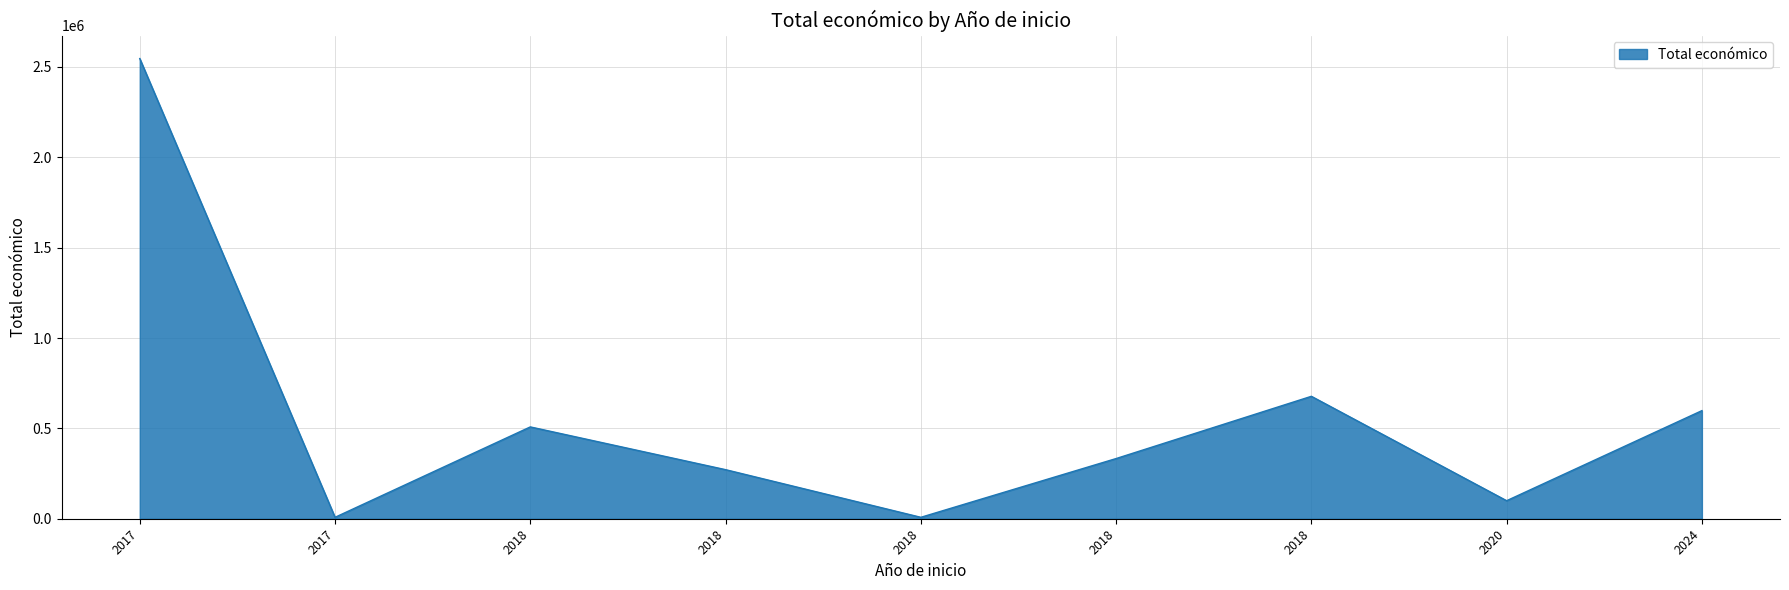

How many lines are shown in the chart?

1